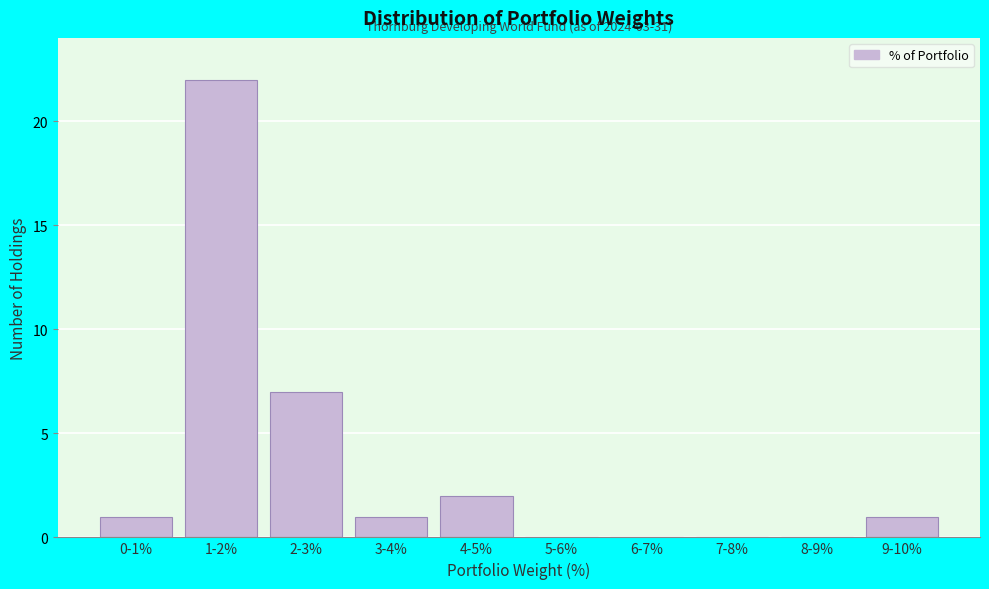

Reading left to right, what are all the values shown in this chart?

0-1%=1	1-2%=22	2-3%=7	3-4%=1	4-5%=2	5-6%=0	6-7%=0	7-8%=0	8-9%=0	9-10%=1